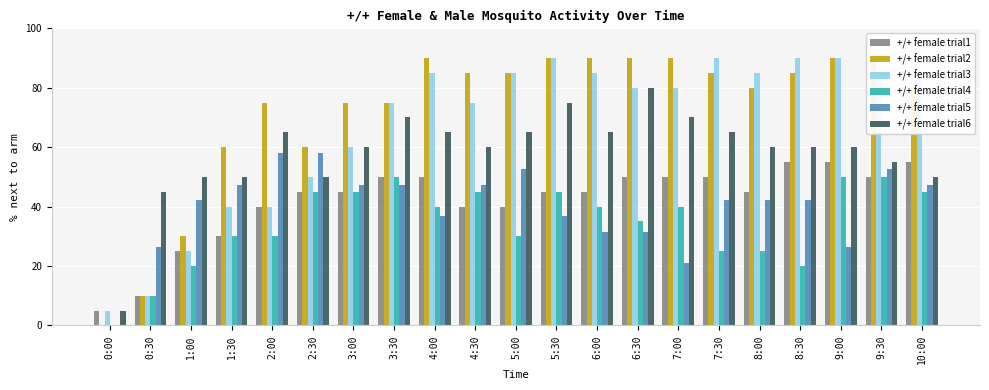

The +/+ female trial2 series shows 90.0 at 9:30. True or false?

True